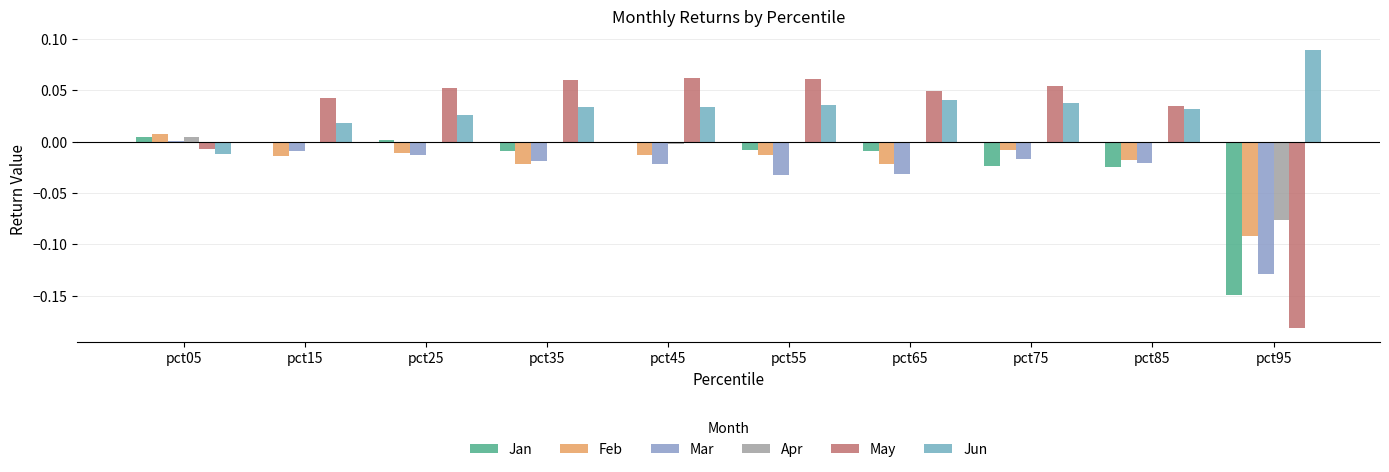

Reading left to right, transcribe all the data shown in this chart.

Jan: pct05=0.0	pct15=-0.0	pct25=0.0	pct35=-0.0	pct45=-0.0	pct55=-0.0	pct65=-0.0	pct75=-0.0	pct85=-0.0	pct95=-0.1
Feb: pct05=0.0	pct15=-0.0	pct25=-0.0	pct35=-0.0	pct45=-0.0	pct55=-0.0	pct65=-0.0	pct75=-0.0	pct85=-0.0	pct95=-0.1
Mar: pct05=0.0	pct15=-0.0	pct25=-0.0	pct35=-0.0	pct45=-0.0	pct55=-0.0	pct65=-0.0	pct75=-0.0	pct85=-0.0	pct95=-0.1
Apr: pct05=0.0	pct15=-0.0	pct25=-0.0	pct35=-0.0	pct45=-0.0	pct55=-0.0	pct65=-0.0	pct75=-0.0	pct85=-0.0	pct95=-0.1
May: pct05=-0.0	pct15=0.0	pct25=0.1	pct35=0.1	pct45=0.1	pct55=0.1	pct65=0.0	pct75=0.1	pct85=0.0	pct95=-0.2
Jun: pct05=-0.0	pct15=0.0	pct25=0.0	pct35=0.0	pct45=0.0	pct55=0.0	pct65=0.0	pct75=0.0	pct85=0.0	pct95=0.1